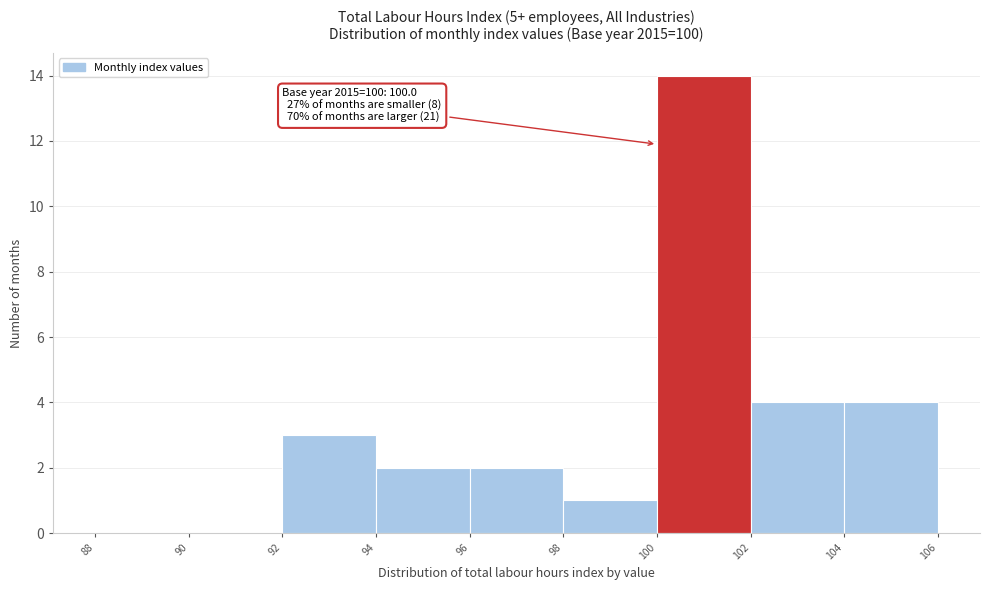

Over which range of the x-axis is the bar tallest?

100 to 102